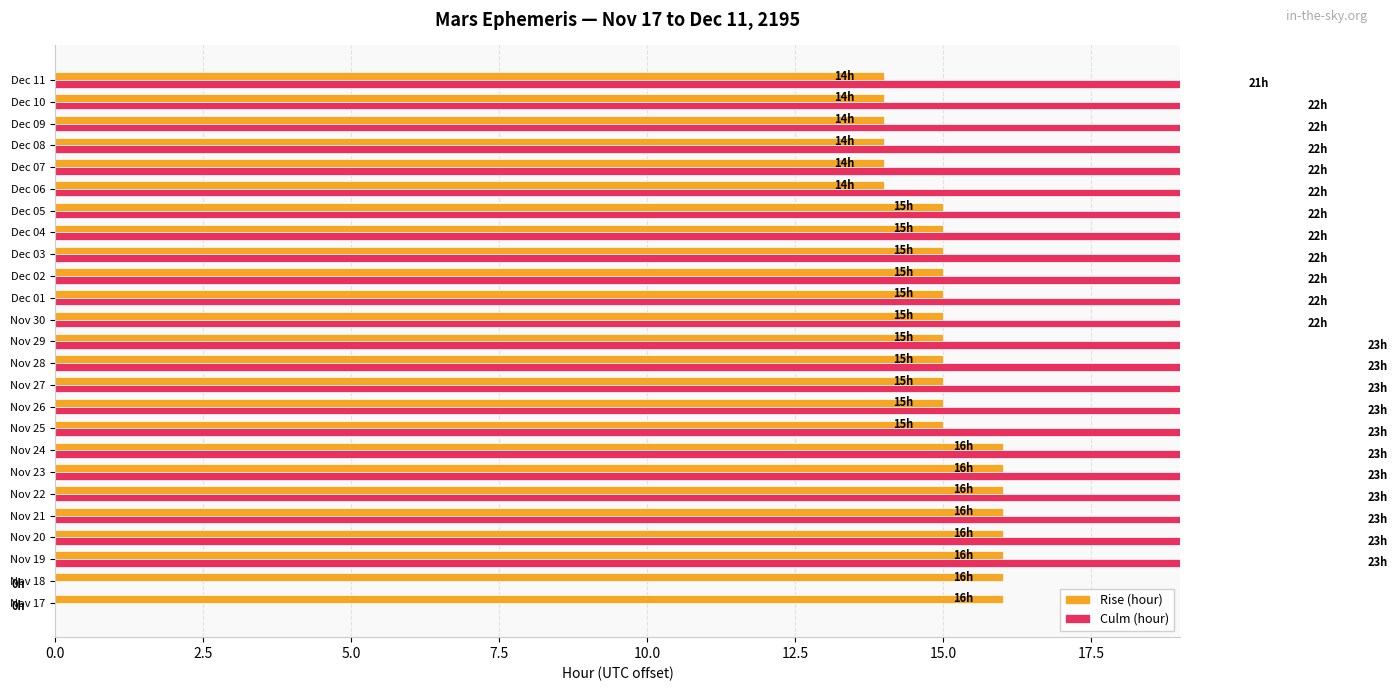

Rank the series by their maximum value, from highest to lowest.

Culm (hour), Rise (hour)